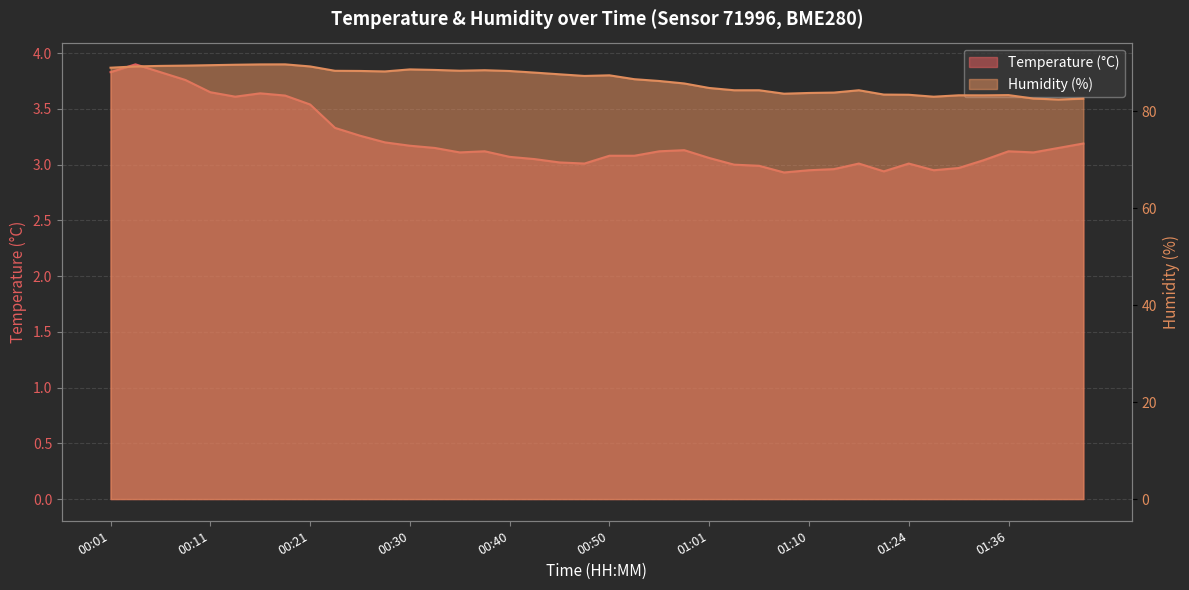

Between 00:18 and 01:39, which series saw the biggest shift?

Humidity (%)